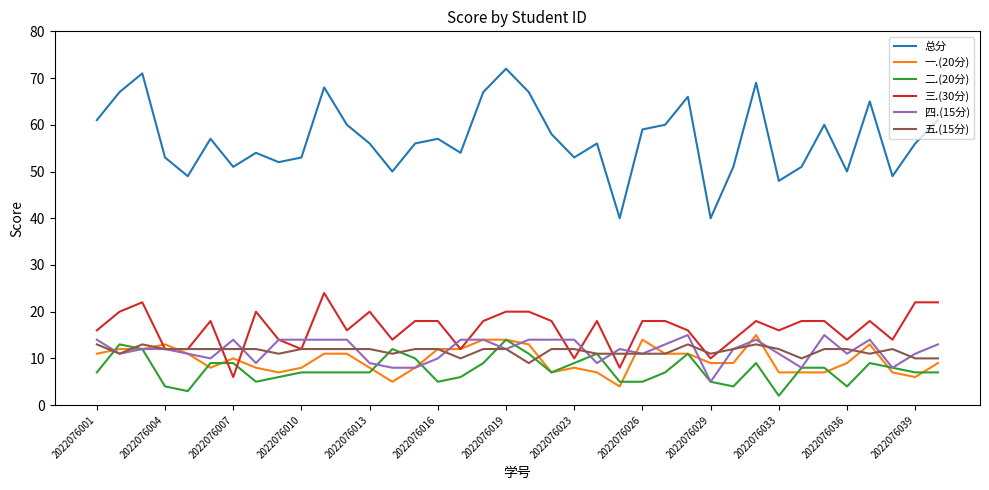

What is the greatest value displayed?

72